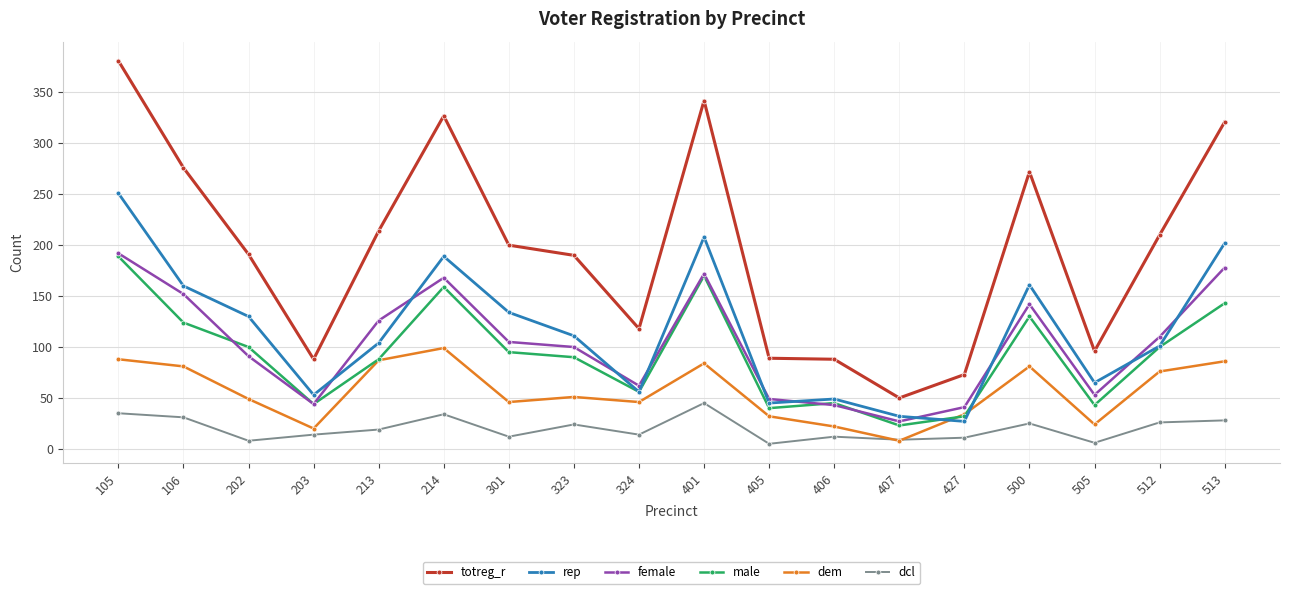

True or false: dcl and rep intersect in this chart.

False